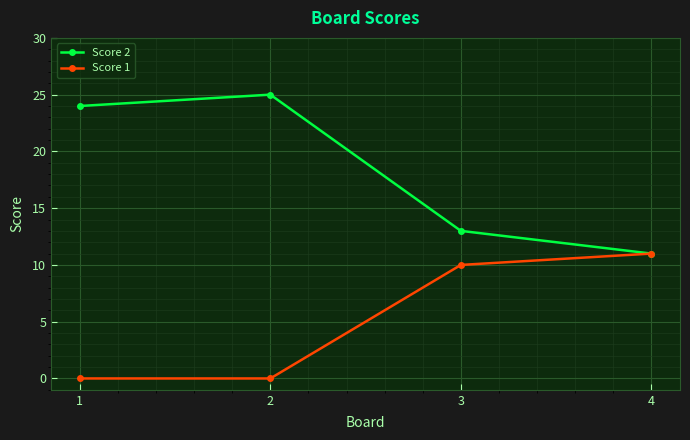

What is the value of the Score 2 point at the 1st from the left?

24